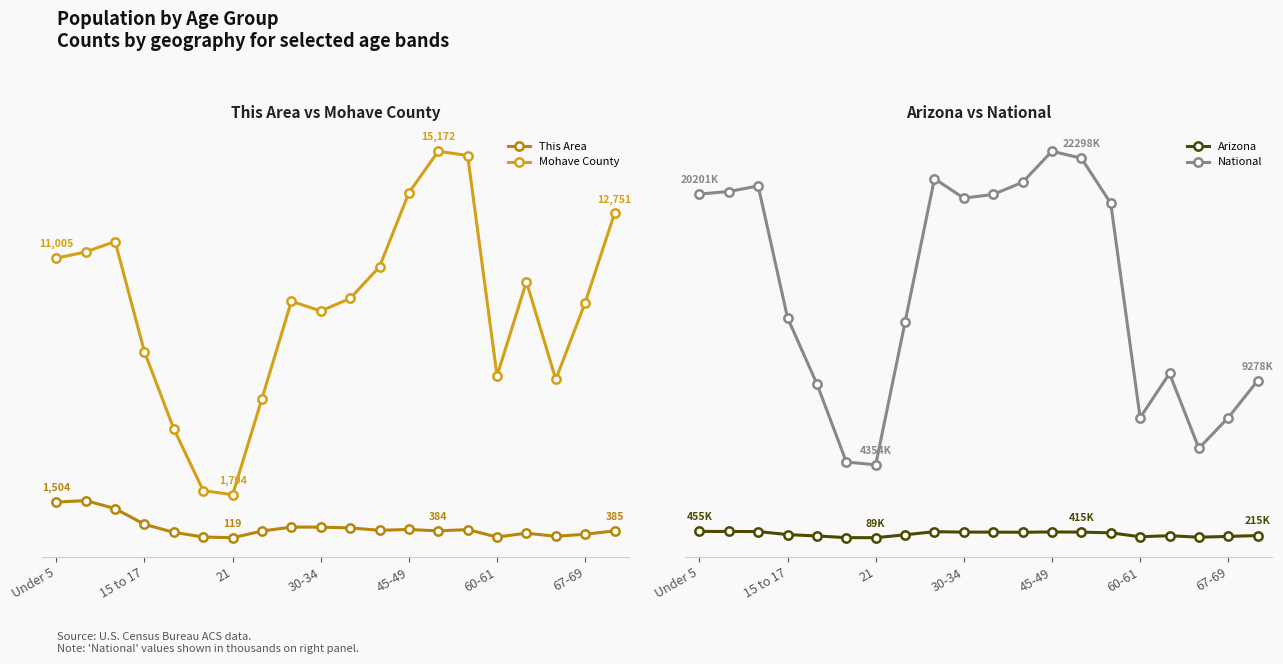

Is it true that Arizona equals 111975 at 16?

False